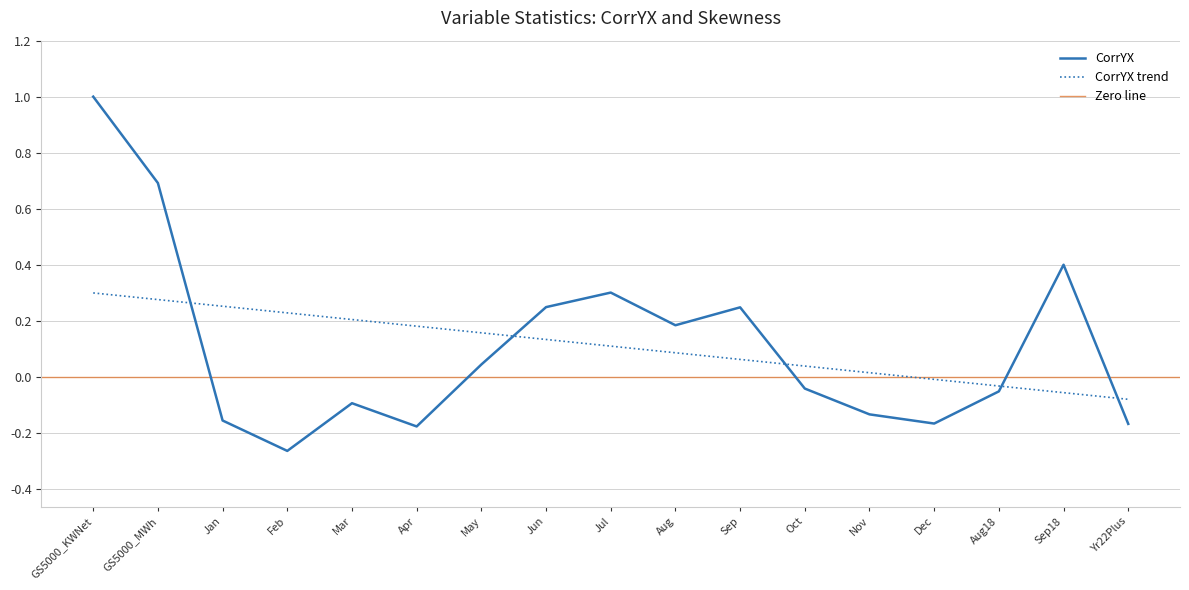

What is the maximum value shown in the chart?

1.0